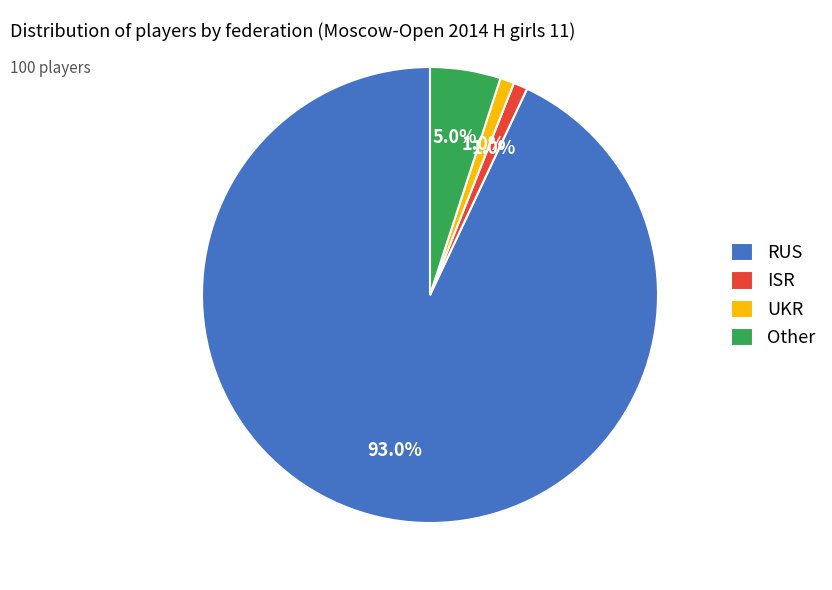

What percentage is the Other slice, to the nearest percent?

5%